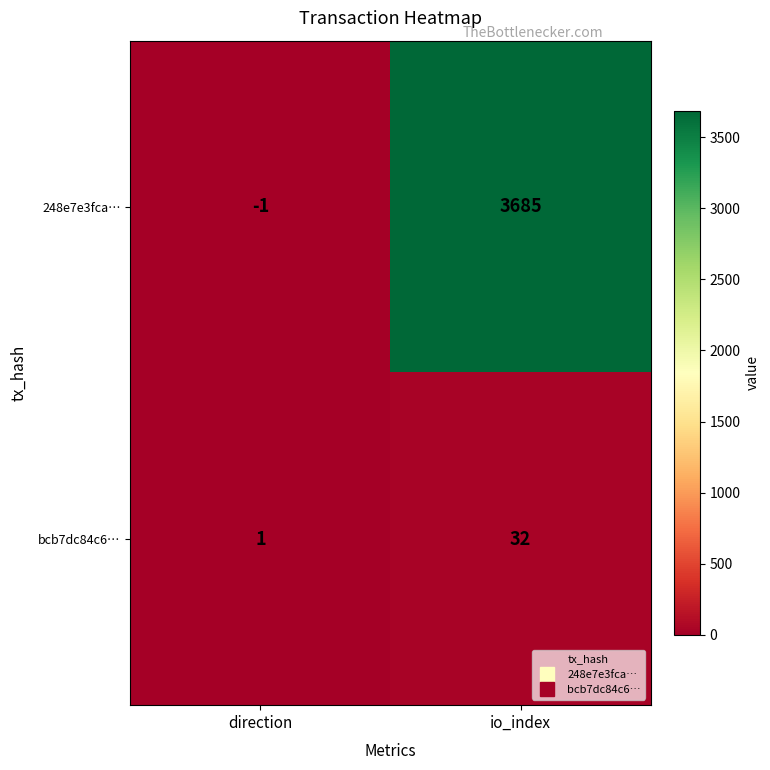

At which label is 248e7e3fca… closest to 1842?

direction